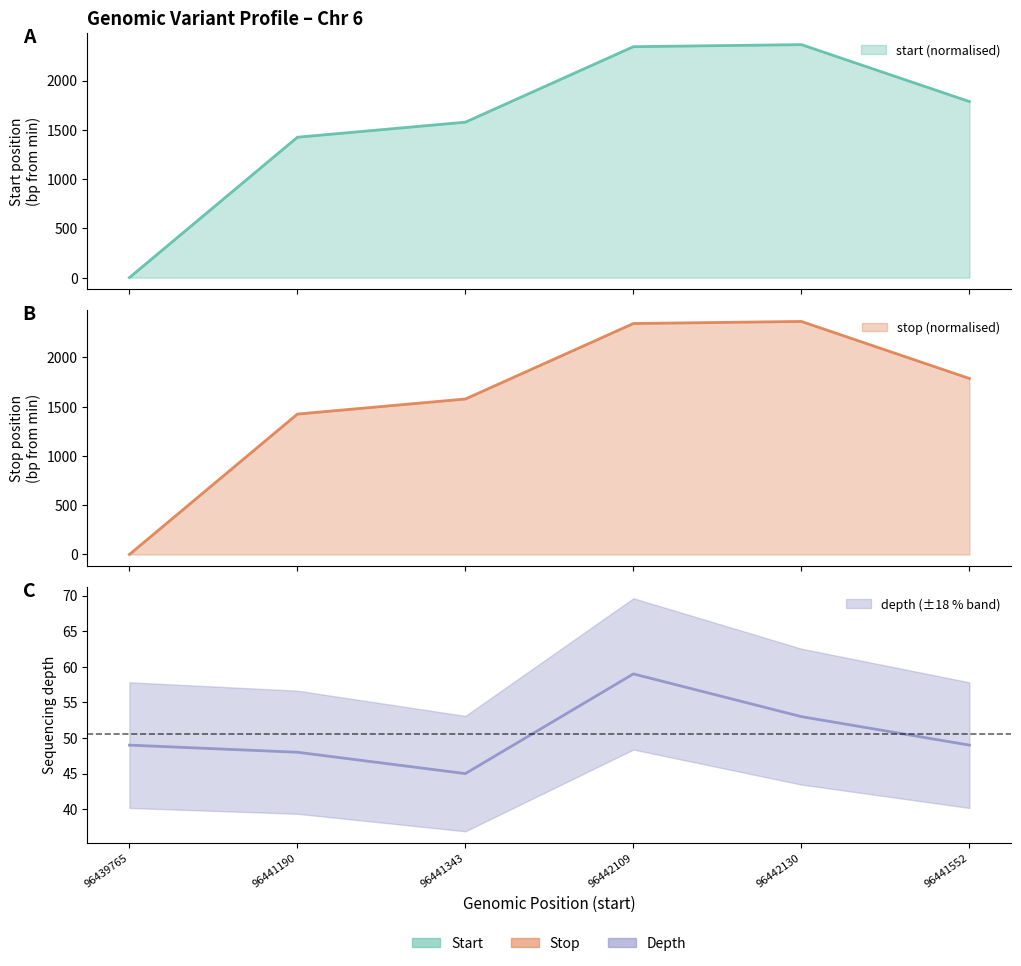

How many data points in depth are less than 49?

2